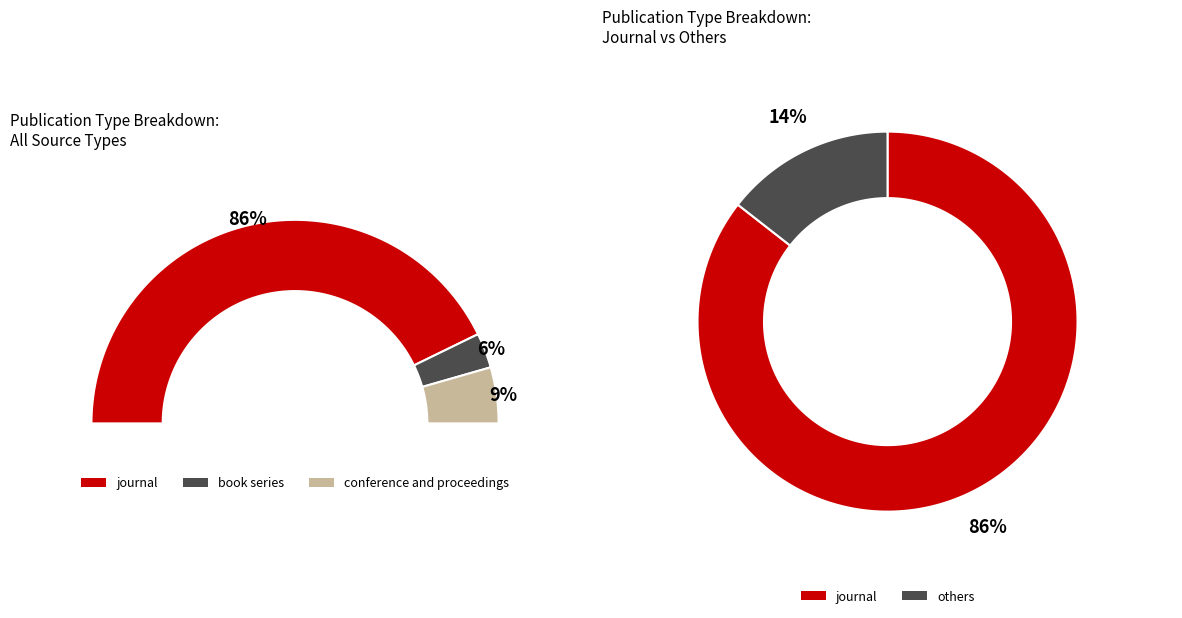

Count the number of slices in the pie.

3